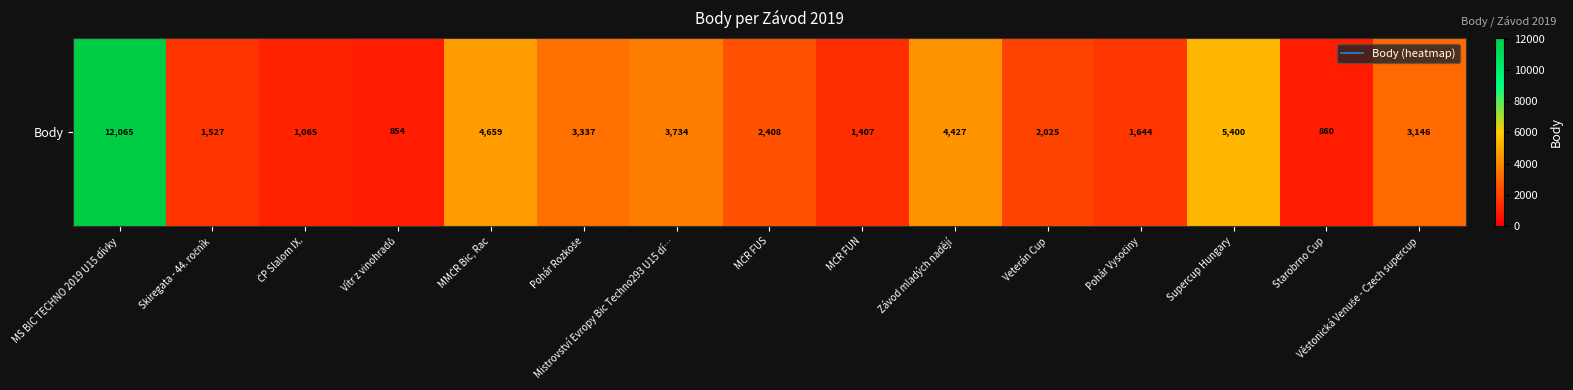

Is it true that the value at Pohár Rozkoše is 3337?

True